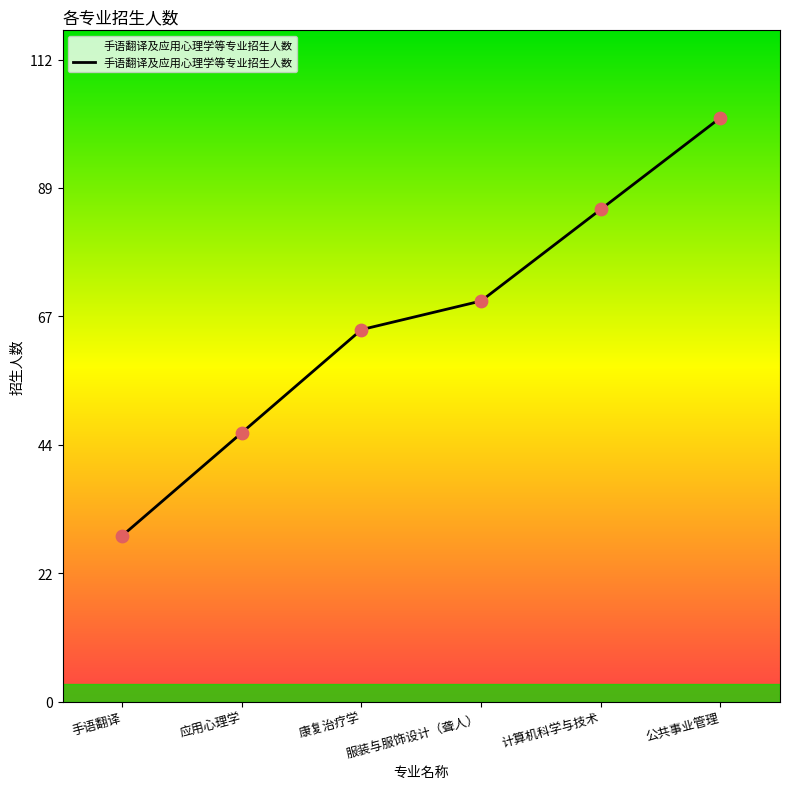

What is the change in value from 手语翻译 to 服装与服饰设计（聋人）?

+41